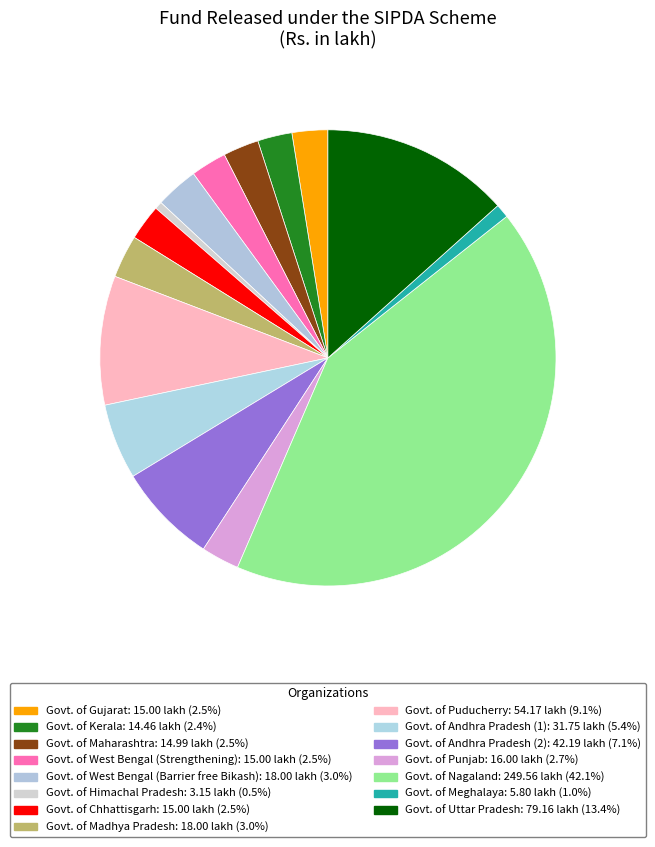

Count the number of slices in the pie.

15